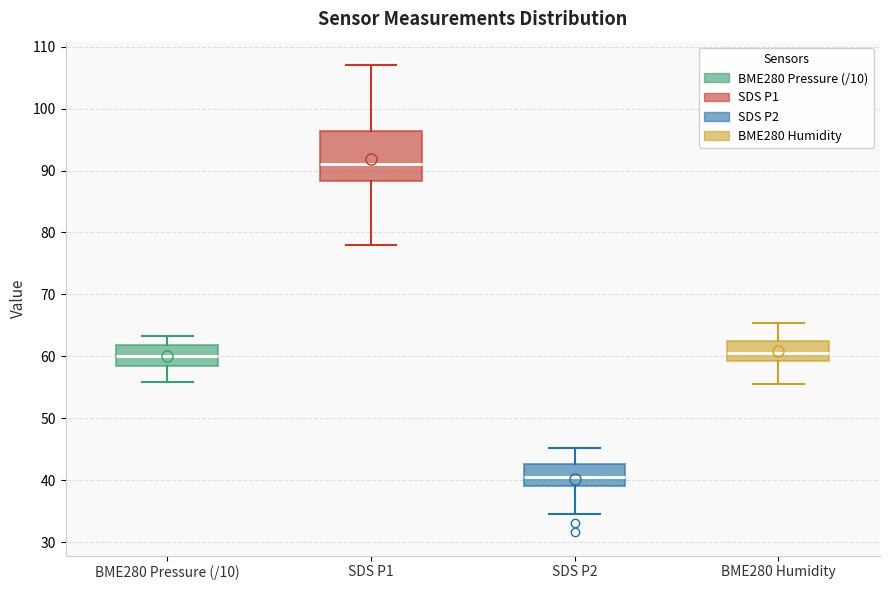

Reading left to right, transcribe this box plot: for each box, give where its median line is, the range the box spans, and where its two whiskers end, as read against the y-axis. The values are not printed on the chart, so give them approximately, as read against the axis.

BME280 Pressure (/10): median 60, box 59 to 62, whiskers 56 to 63
SDS P1: median 91, box 88 to 96, whiskers 78 to 107
SDS P2: median 41, box 39 to 43, whiskers 35 to 45
BME280 Humidity: median 61, box 59 to 62, whiskers 56 to 65